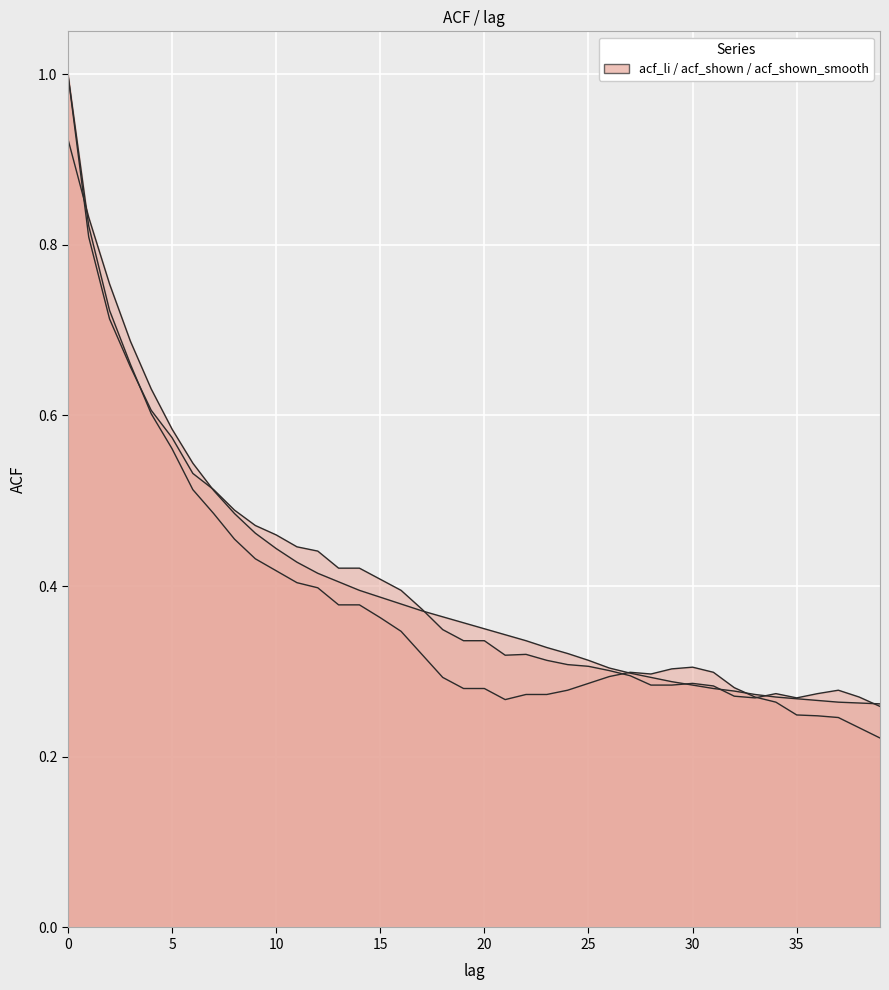

The value of acf_shown_smooth at 21 is 0.3. True or false?

True